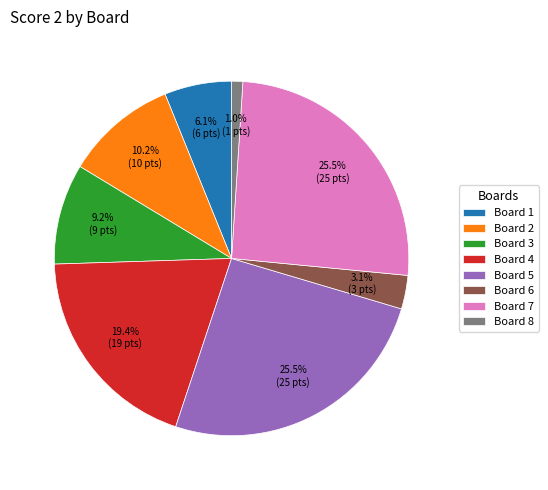

Does any single category account for the majority?

No